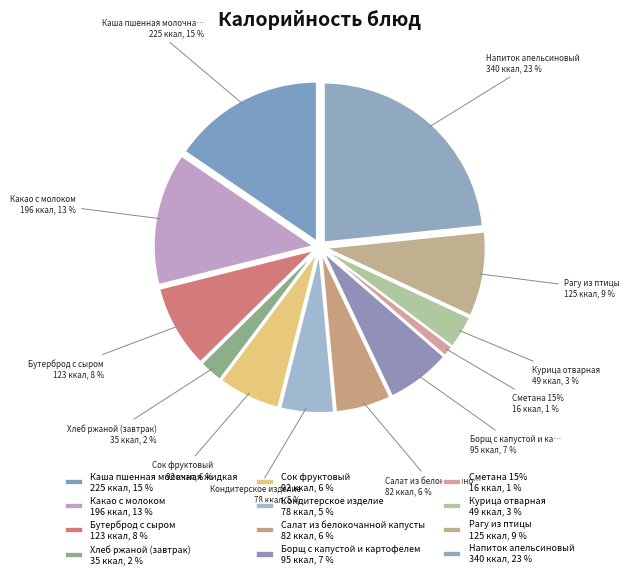

To the nearest percent, what percentage of the pie is Каша пшенная молочная жидкая?

15%